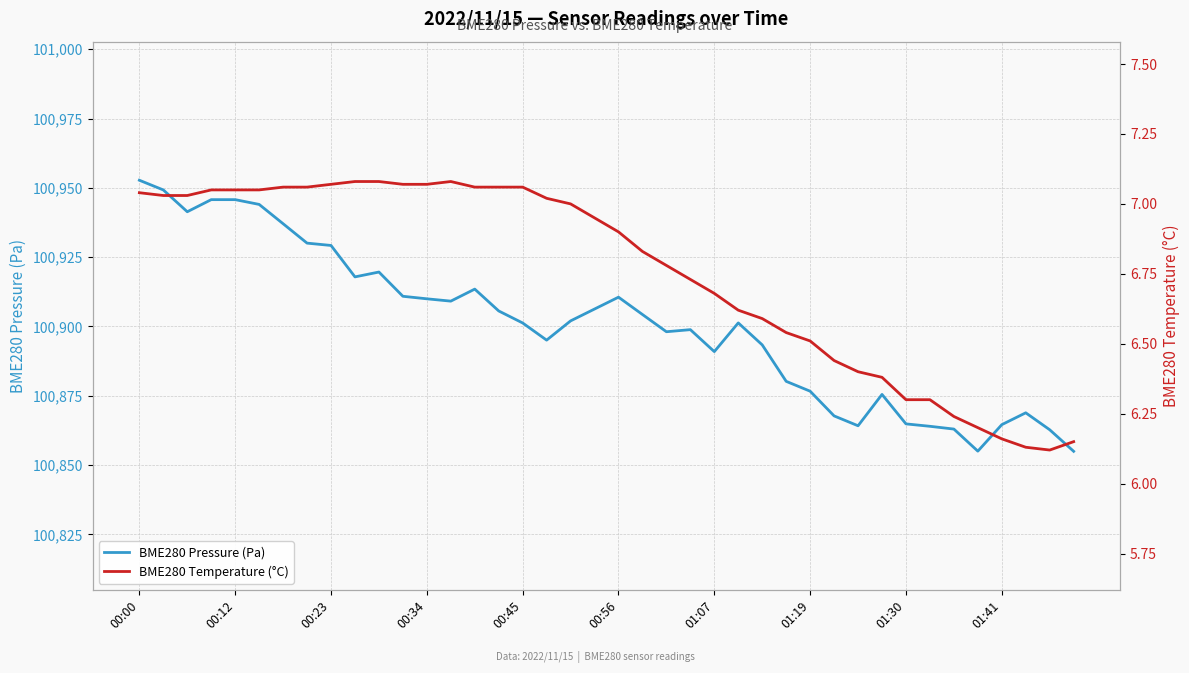

What value does the BME280 Temperature (°C) series have at 15?

7.1